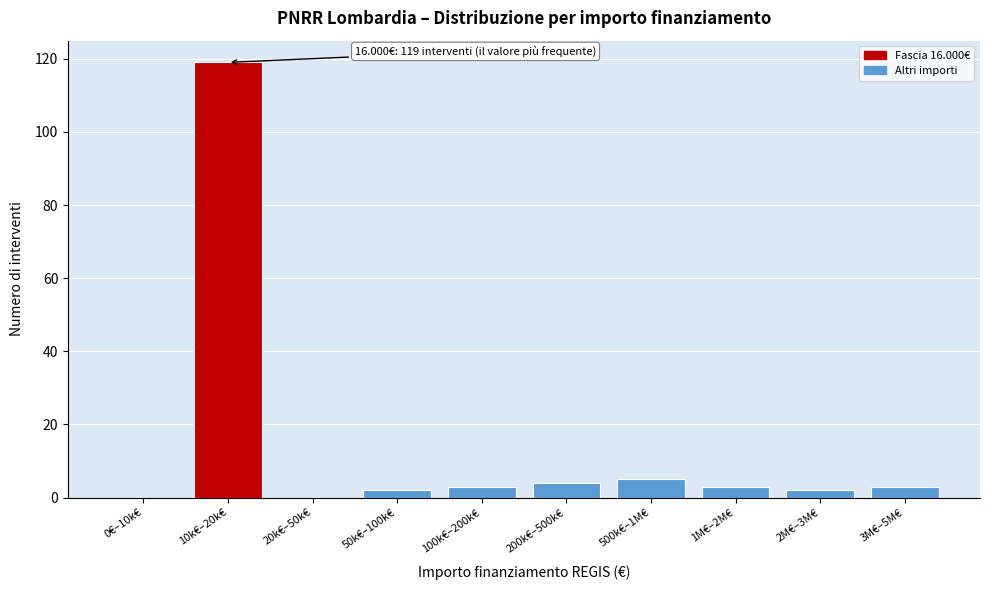

Reading right to left, extract all data points from this chart.

3M€–5M€=3	2M€–3M€=2	1M€–2M€=3	500k€–1M€=5	200k€–500k€=4	100k€–200k€=3	50k€–100k€=2	20k€–50k€=0	10k€–20k€=119	0€–10k€=0